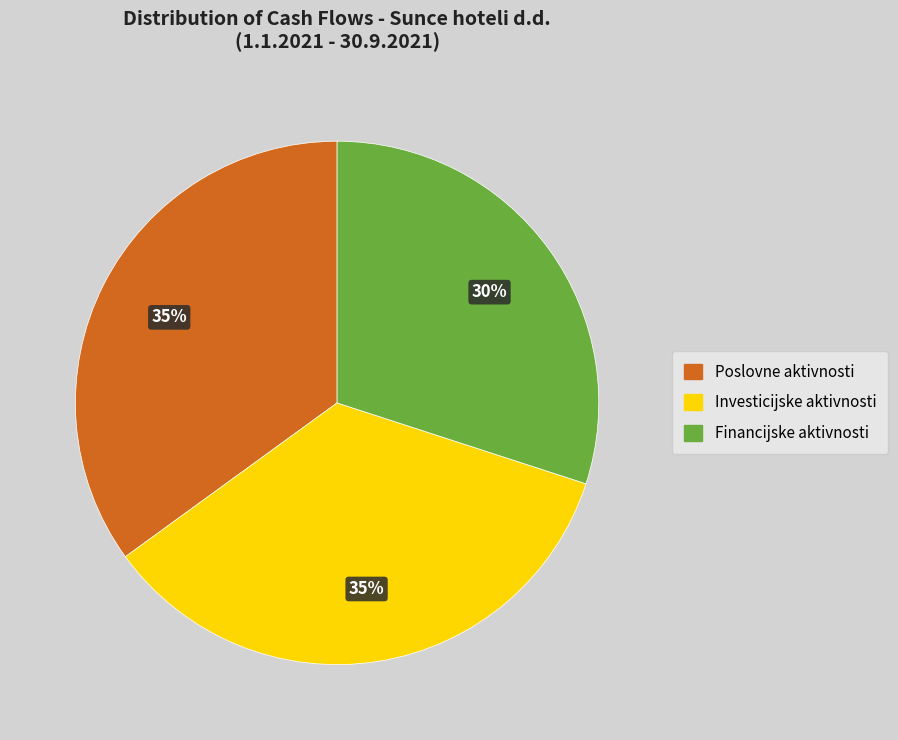

Is there any slice that represents more than half of the pie?

No